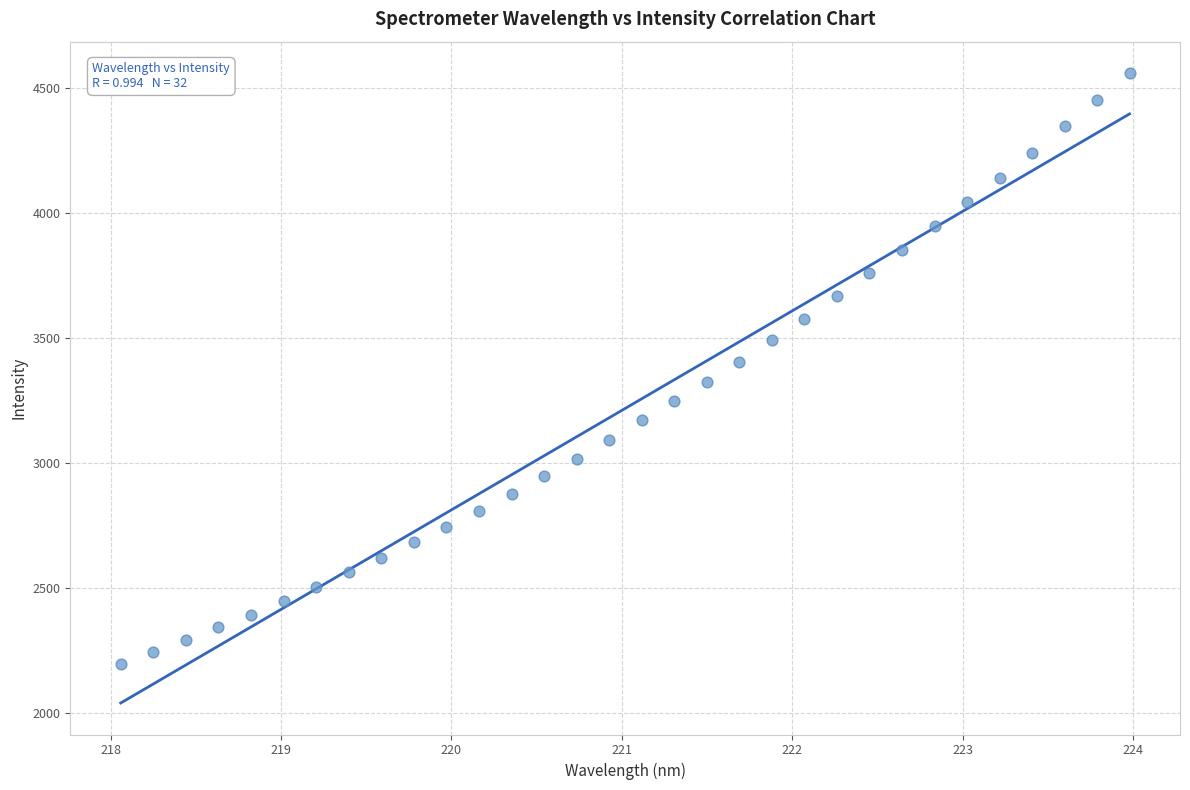

What is the range of Y values (max minus min)?

2362.8